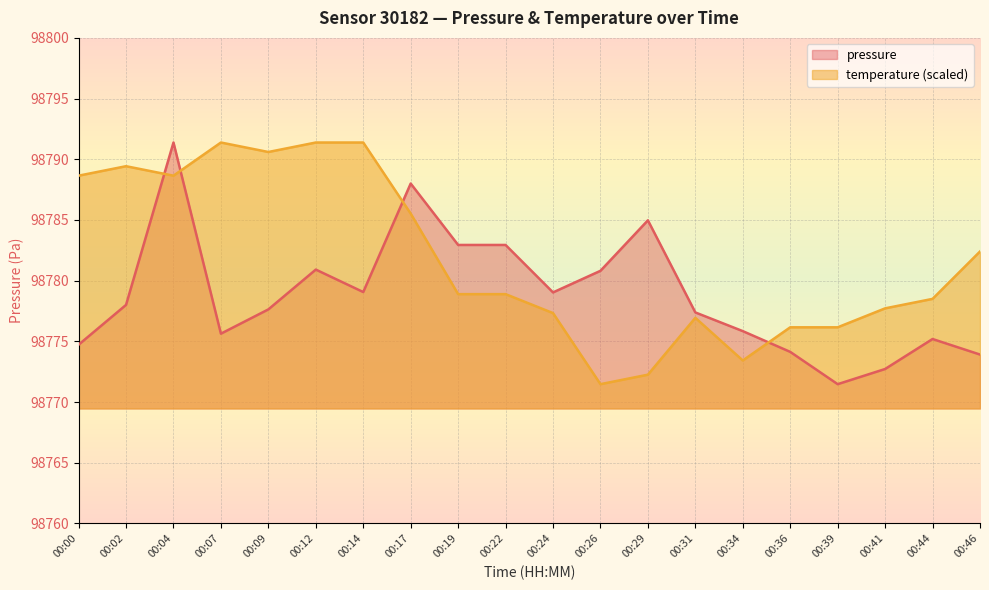

Which series has the widest spread of values?

pressure